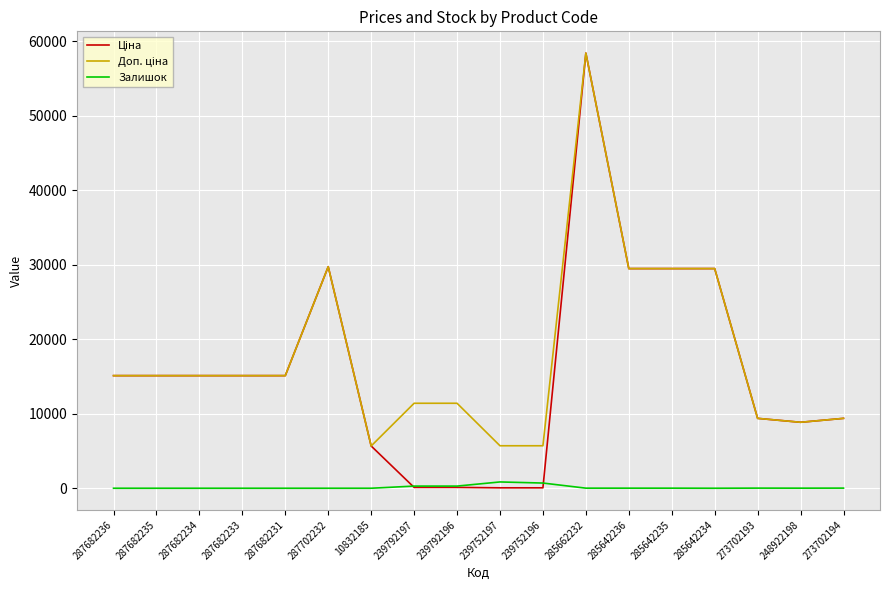

What is the spread (max minus min) of values at 287682231?

15120.0